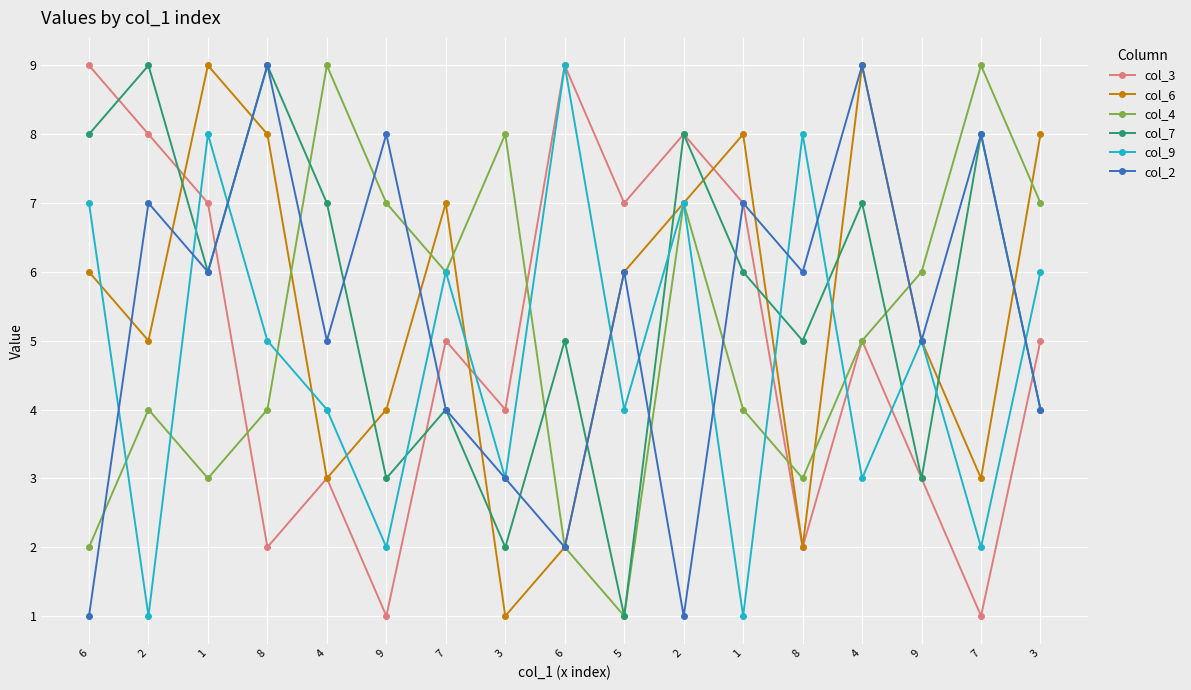

At which category is the sum across all series the highest?

1